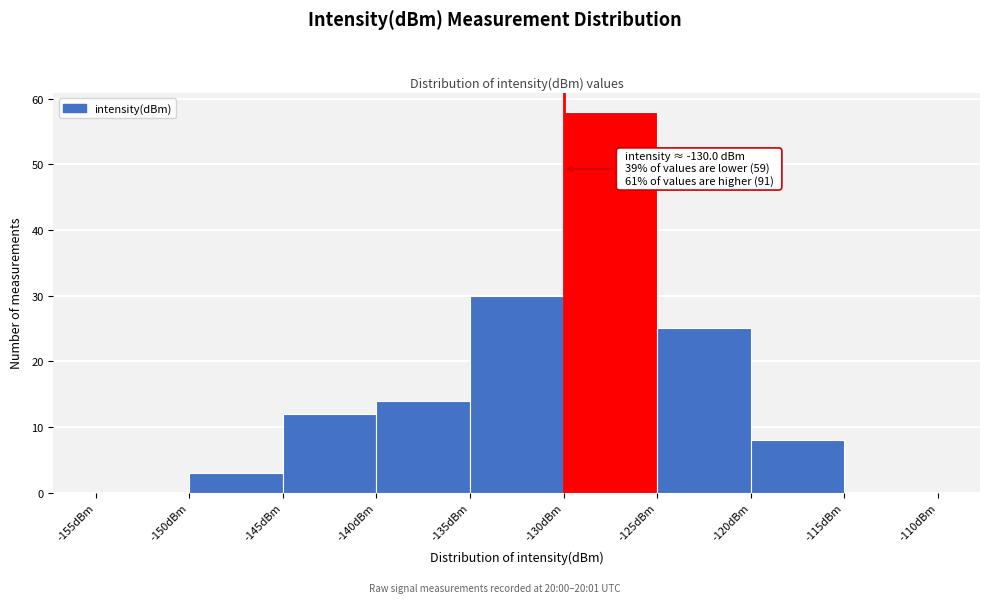

Which range on the x-axis has the tallest bar?

-130 to -125